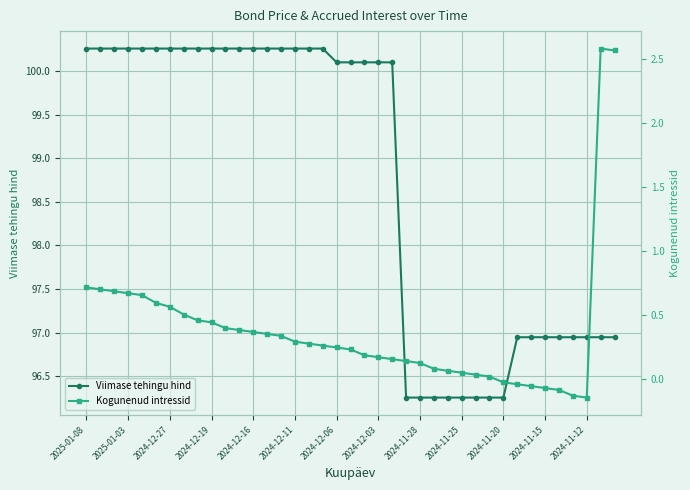

At which label does Viimase tehingu hind first exceed 100?

2025-01-08